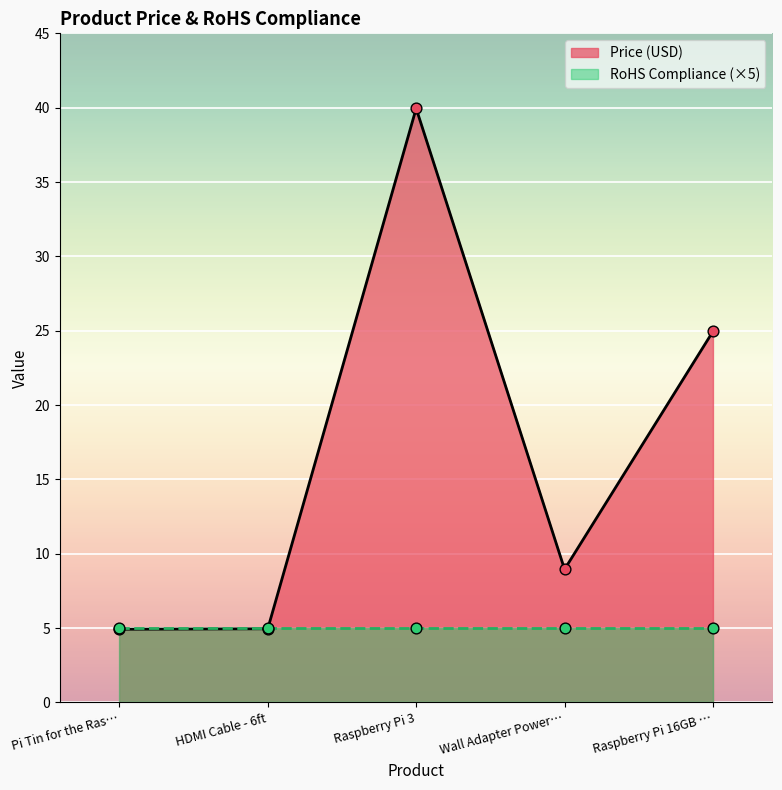

What is the minimum value for Price (USD)?

4.9